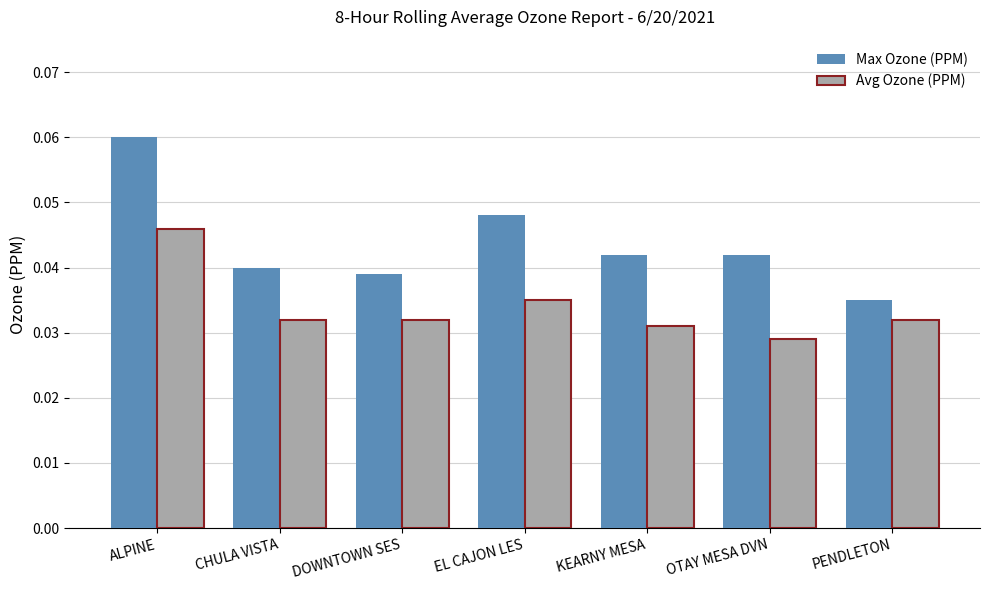

True or false: Max Ozone (PPM) has a value of 0.1 at OTAY MESA DVN.

False